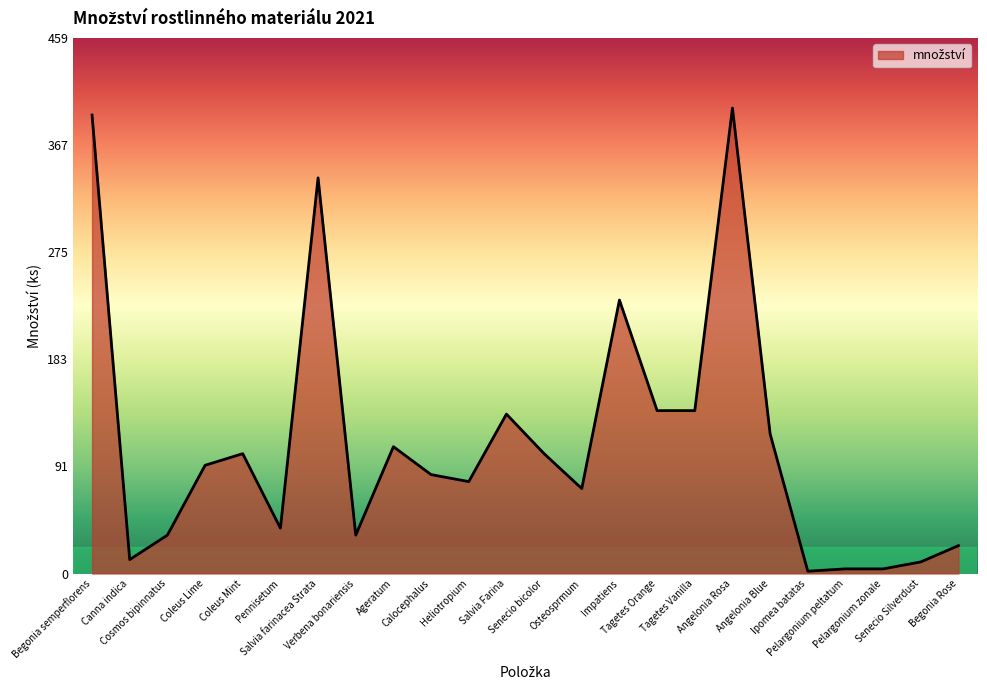

At which label does the data first exceed 93?

Begonia semperflorens